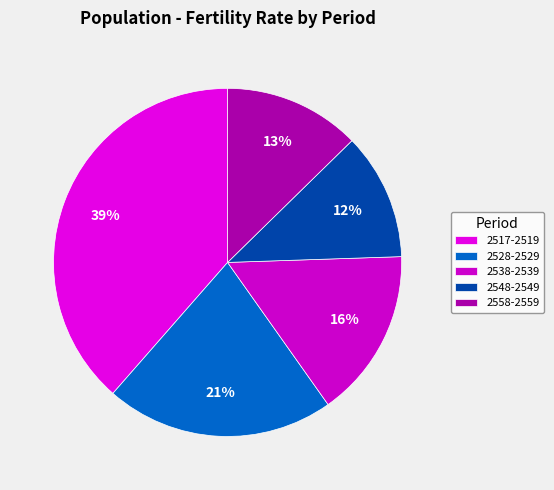

How many slices are in this pie chart?

5